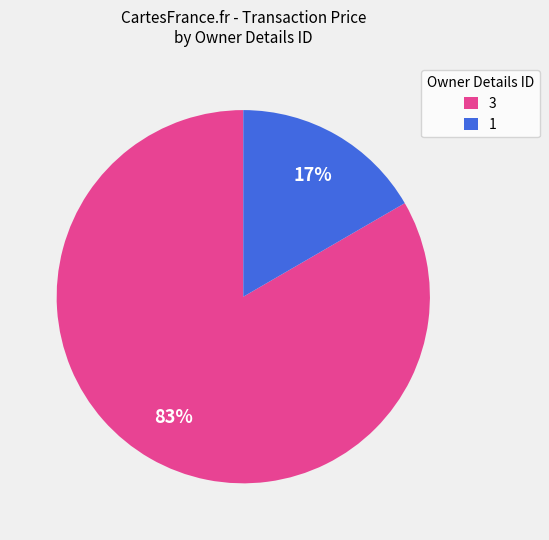

Do 1 and 3 together represent more than half of the pie?

Yes